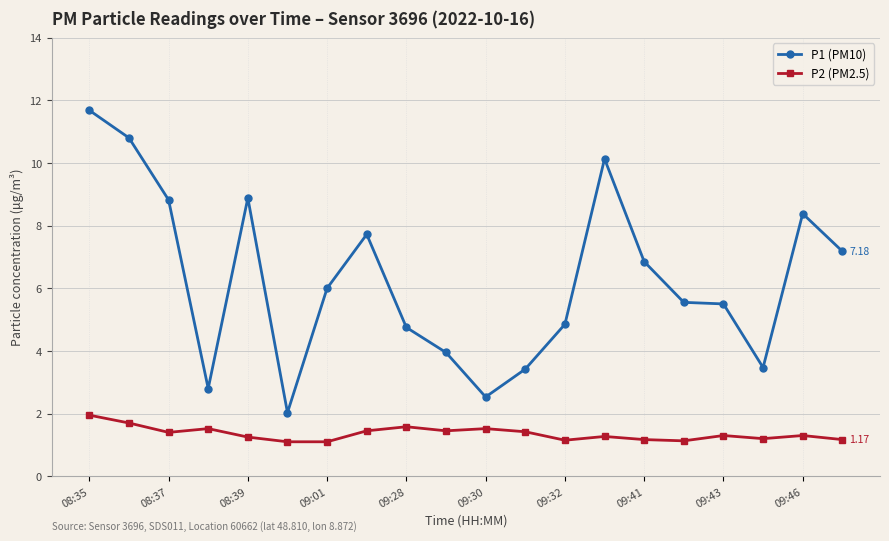

Which series has the largest range (max minus min)?

P1 (PM10)